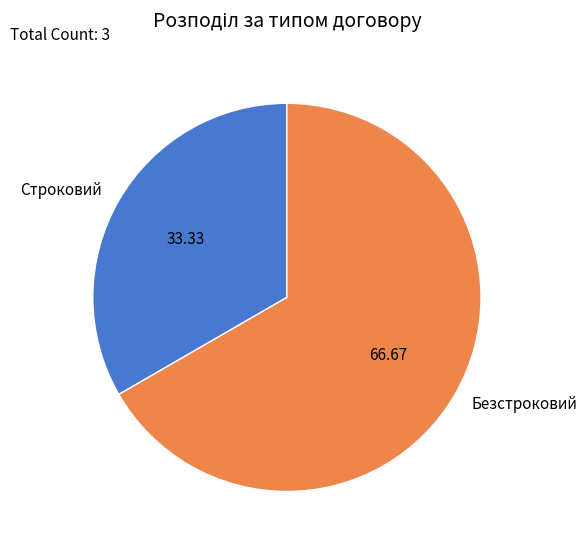

Count the number of slices in the pie.

2